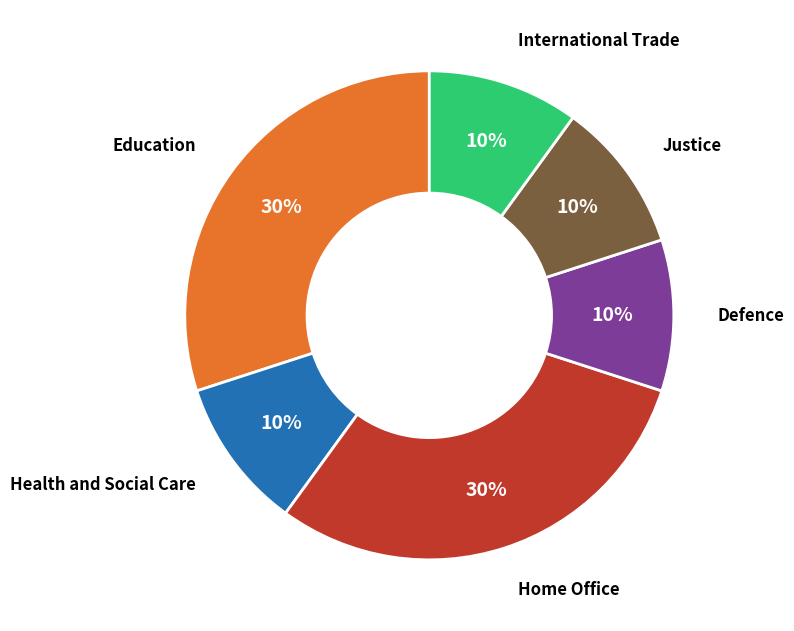

Is it true that Education is 30% of the pie?

True